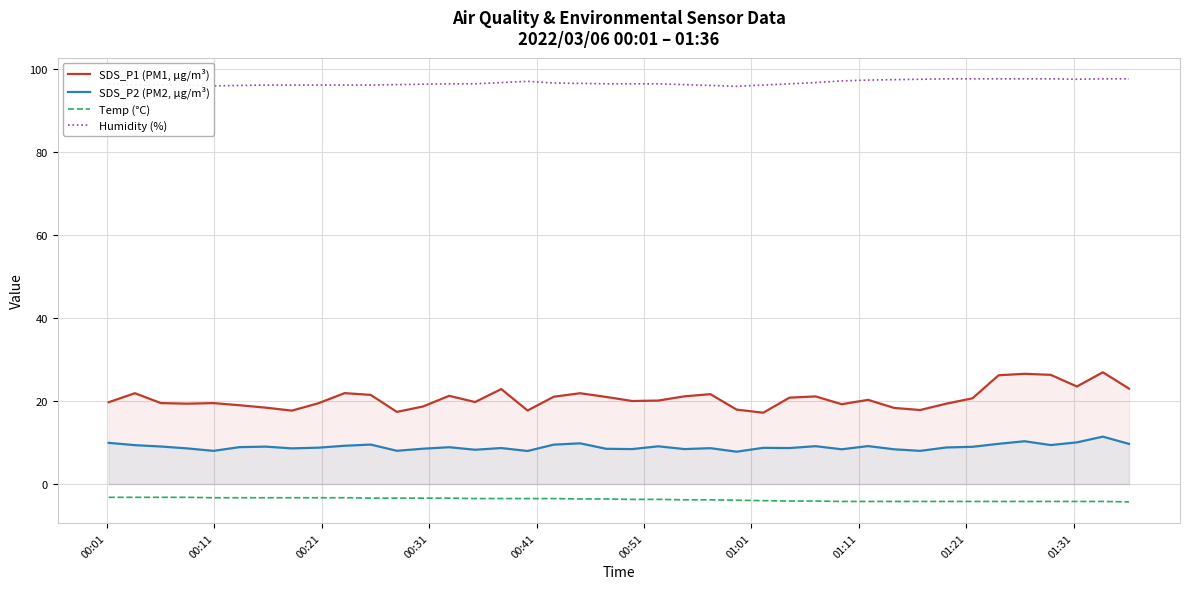

List the series in order of their peak value, lowest first.

Temp (°C), SDS_P2 (PM2, µg/m³), SDS_P1 (PM1, µg/m³), Humidity (%)